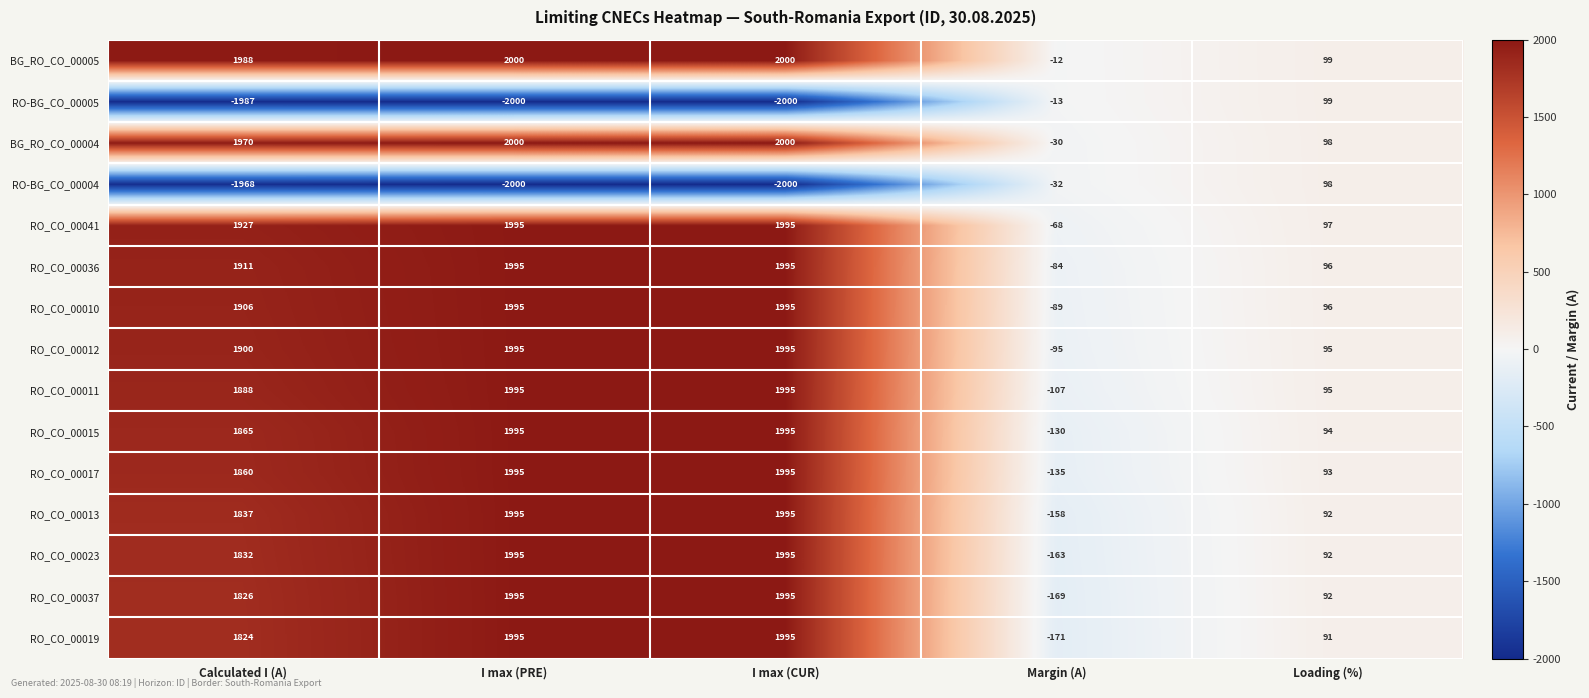

True or false: RO_CO_00019 has a value of -229 at Margin (A).

False